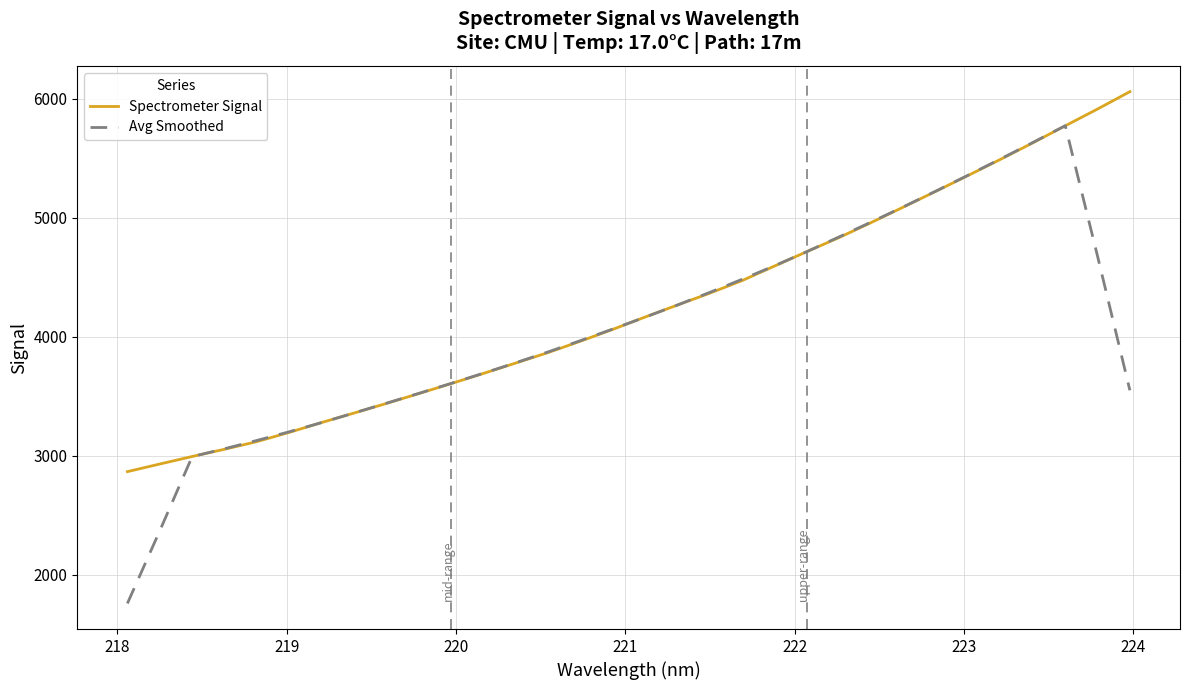

Which series has the largest range (max minus min)?

Avg Smoothed